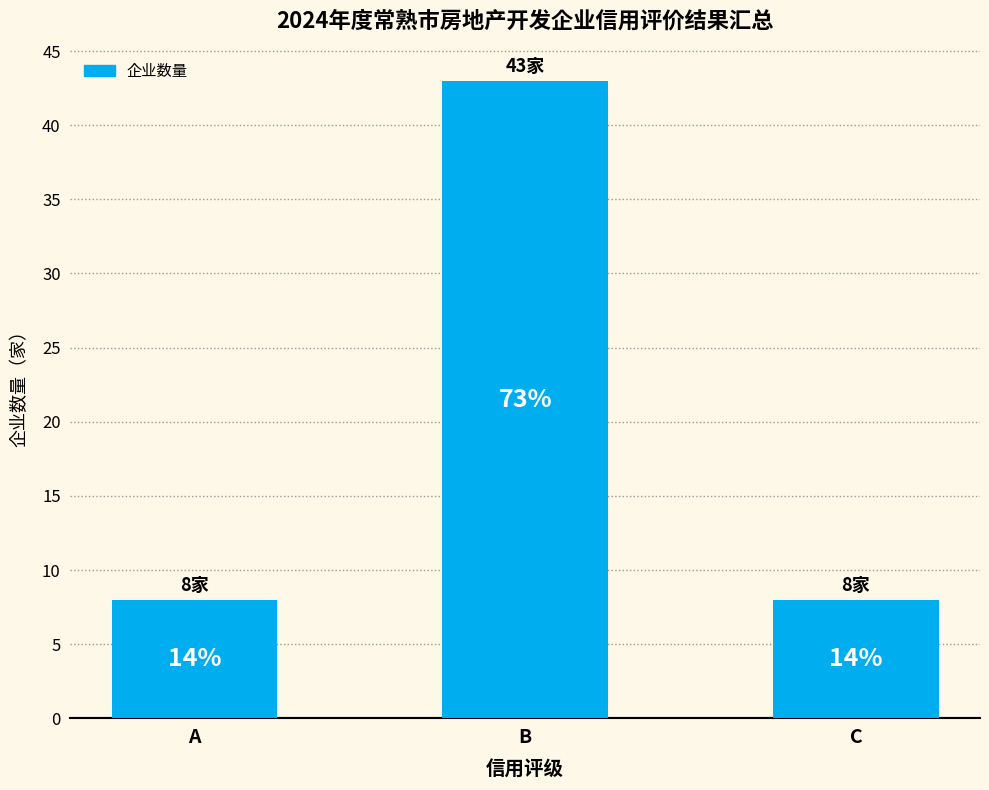

How many bars are there in total?

3